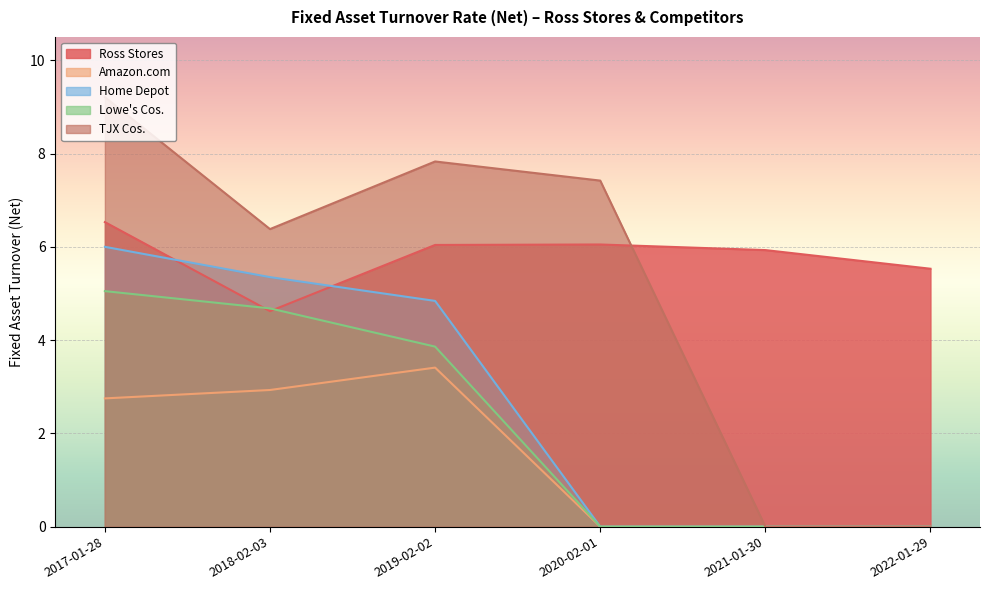

The Home Depot series shows 0.0 at 2020-02-01. True or false?

True